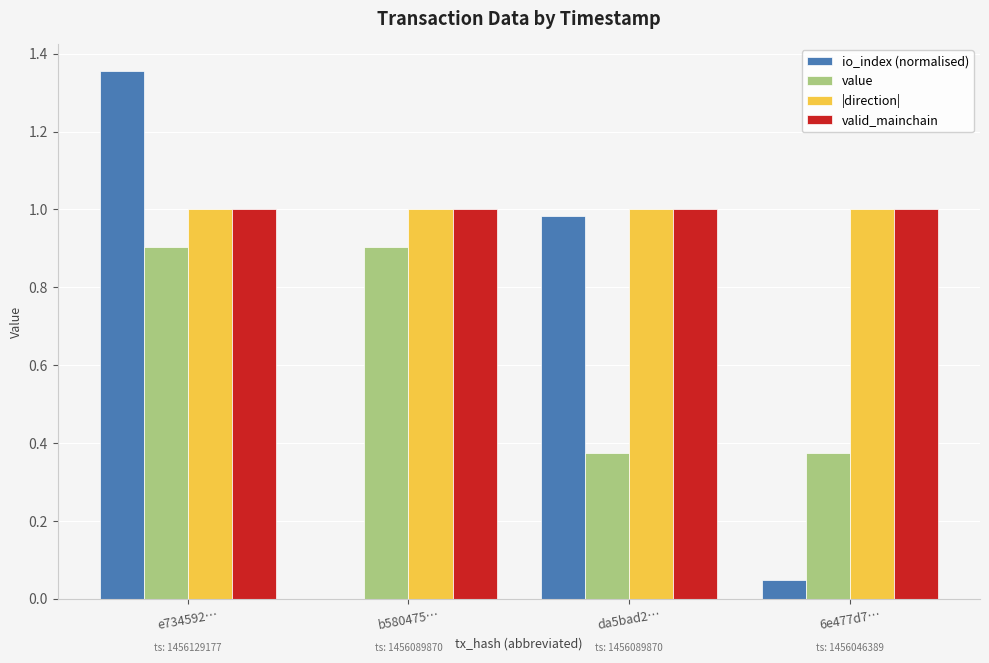

At which category is the sum across all series the highest?

e734592…